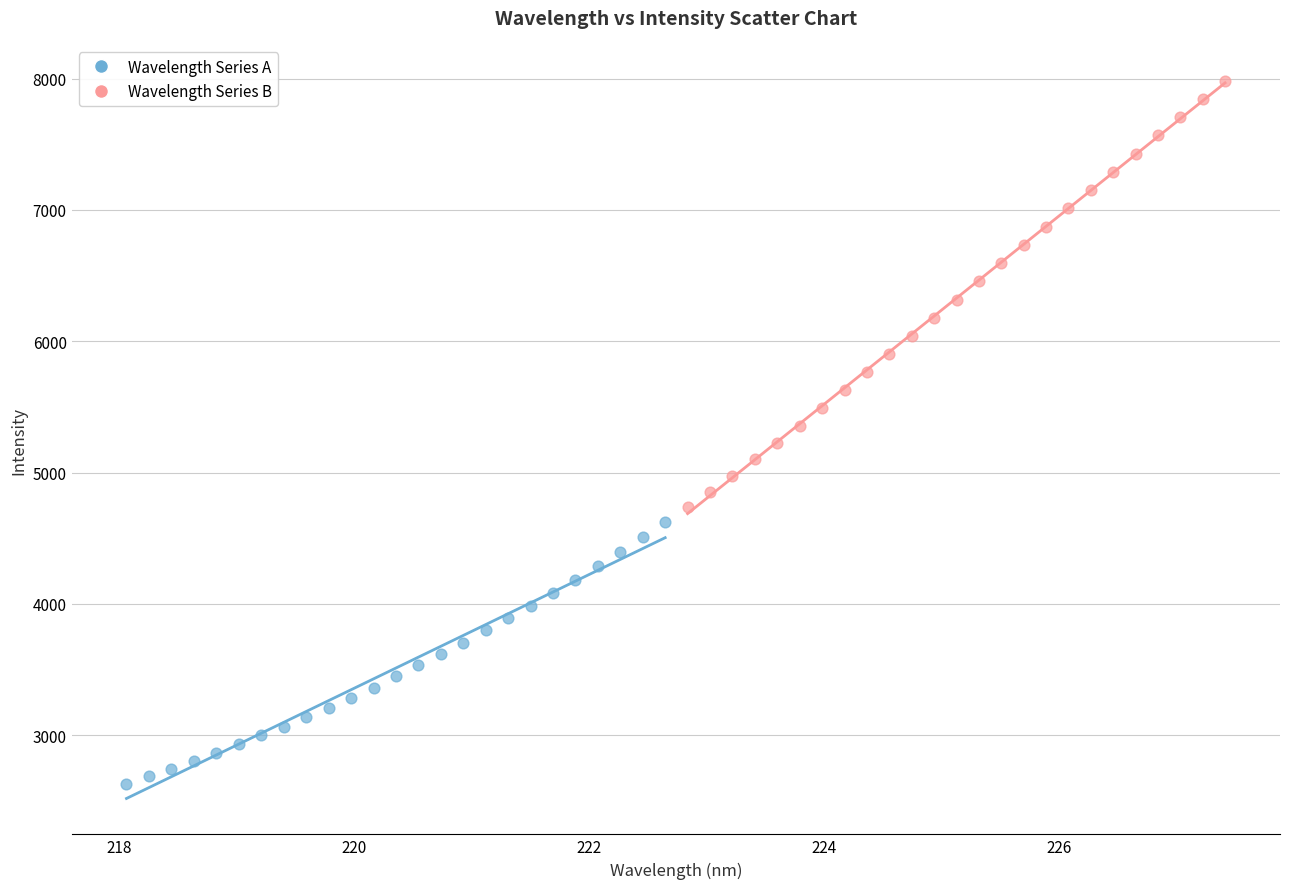

Which series contains the lowest Y value?

Wavelength Series A